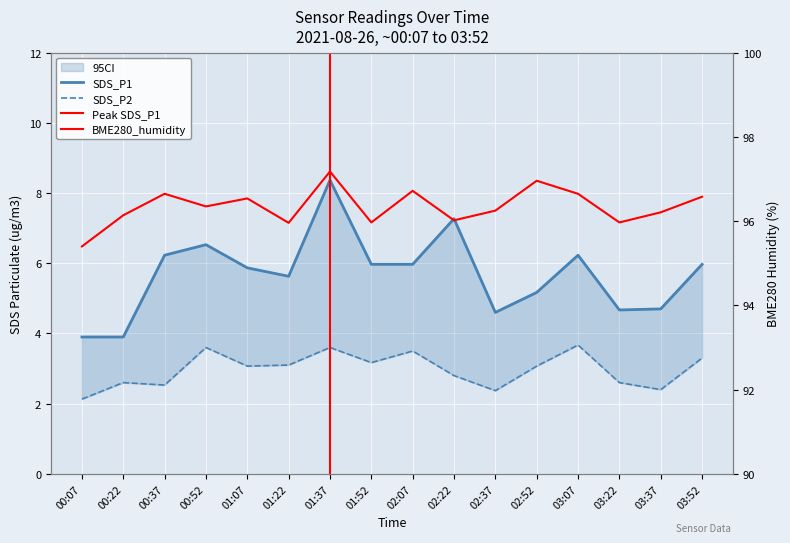

True or false: SDS_P1 and BME280_humidity cross at least once.

False